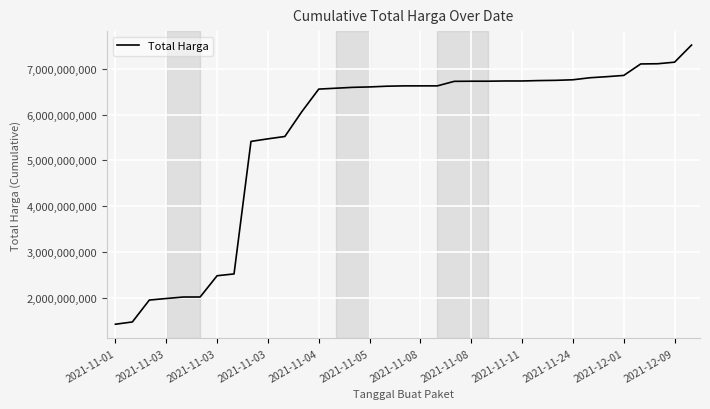

What is the greatest value displayed?

7518497085